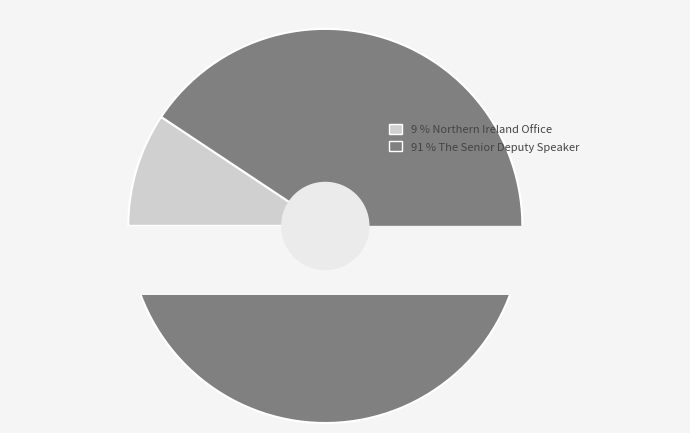

How many slices are in this pie chart?

2